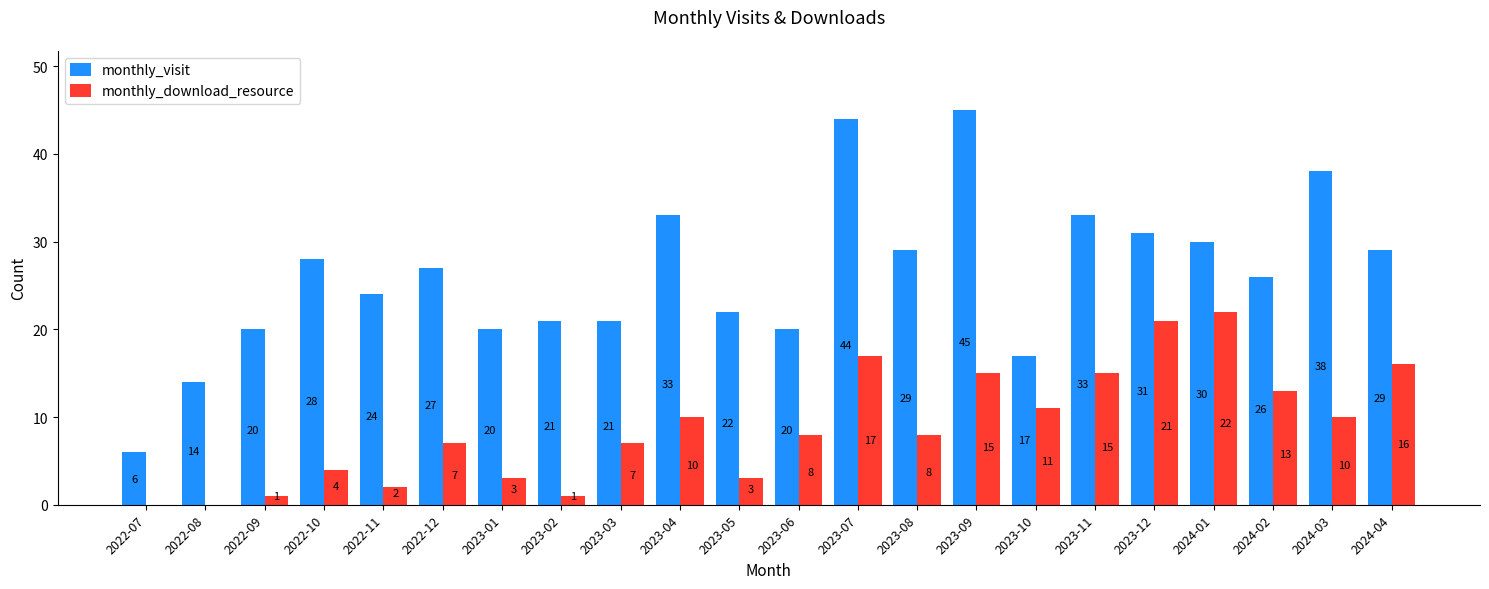

What is the greatest value displayed?

45